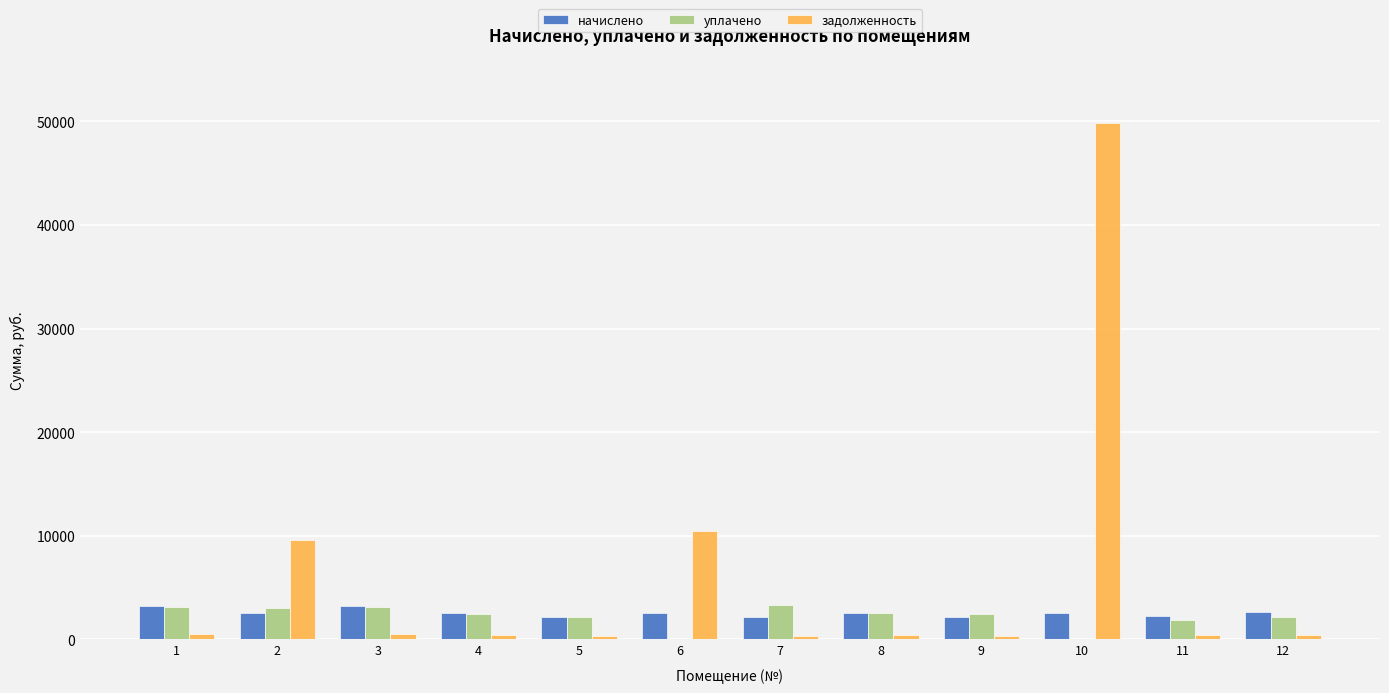

Which category has the highest value across all series?

10